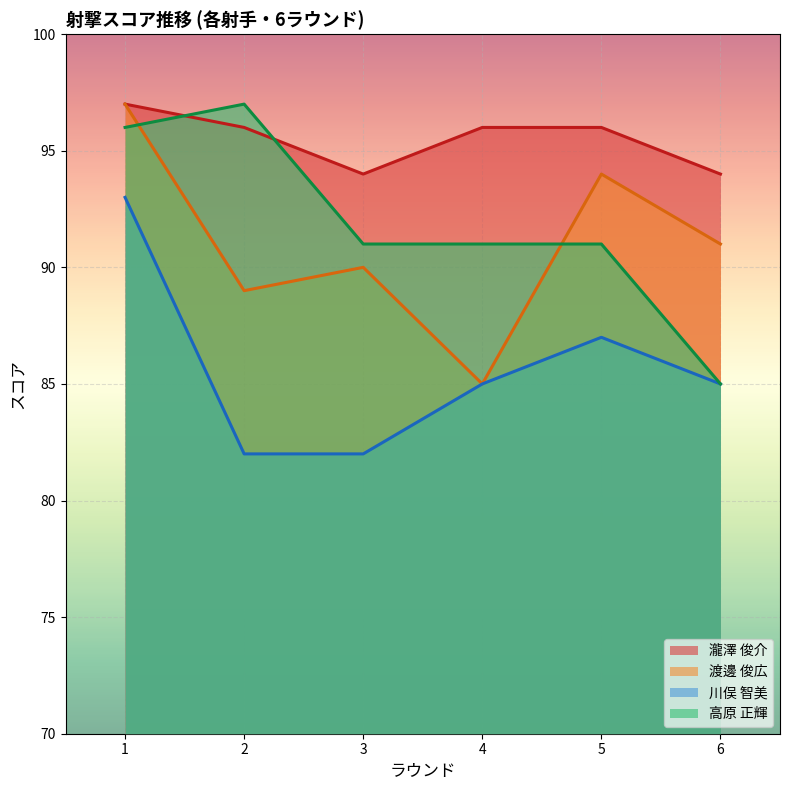

In 川俣 智美, how many points are higher than both neighbors (excluding endpoints)?

1